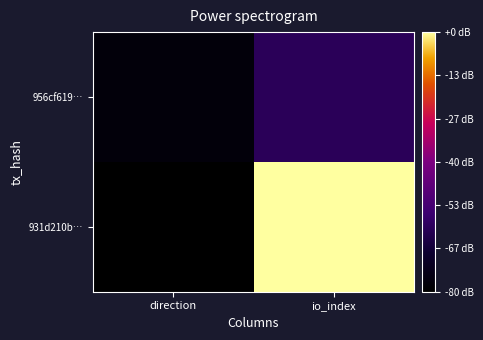

Rank the series at io_index from highest to lowest value.

931d210b…, 956cf619…